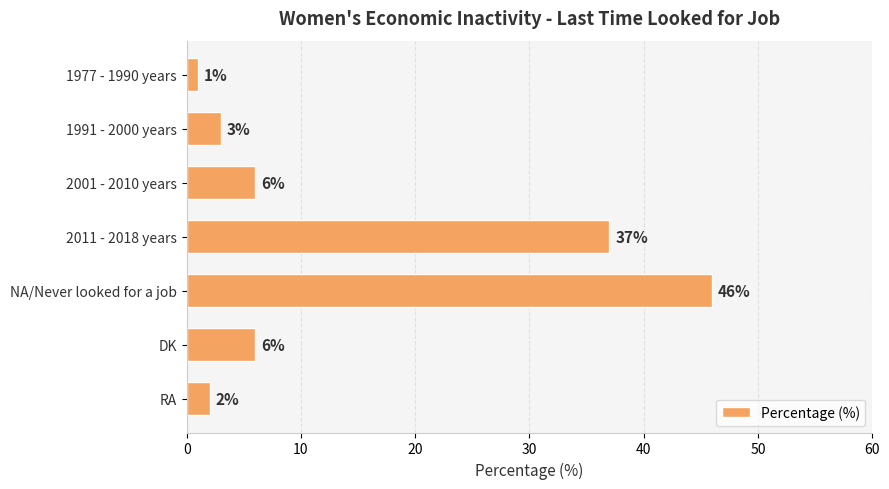

Reading bottom to top, list all the values displayed in this chart.

RA=2	DK=6	NA/Never looked for a job=46	2011 - 2018 years=37	2001 - 2010 years=6	1991 - 2000 years=3	1977 - 1990 years=1